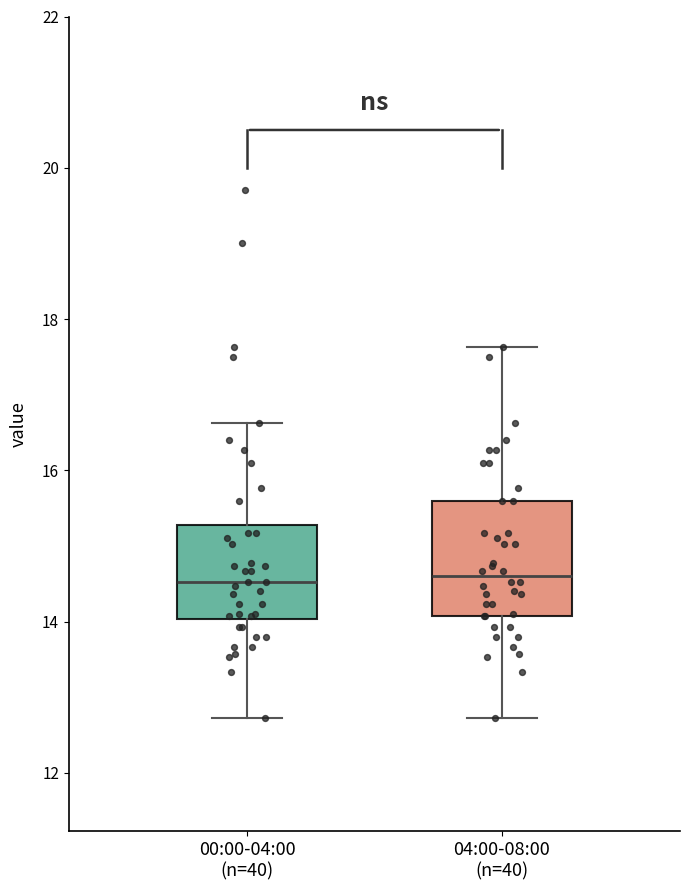

Which box is the tallest, from its lower edge to its upper edge?

04:00-08:00 (n=40)